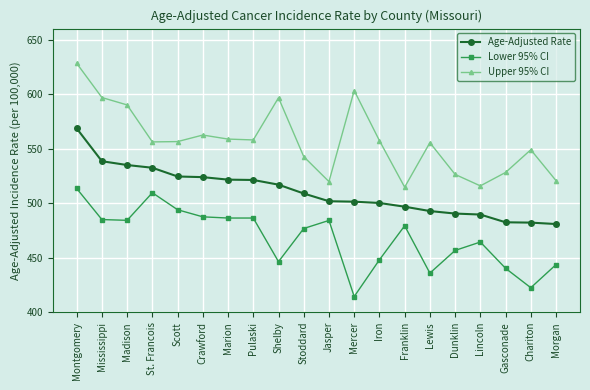

How many series are shown in this chart?

3